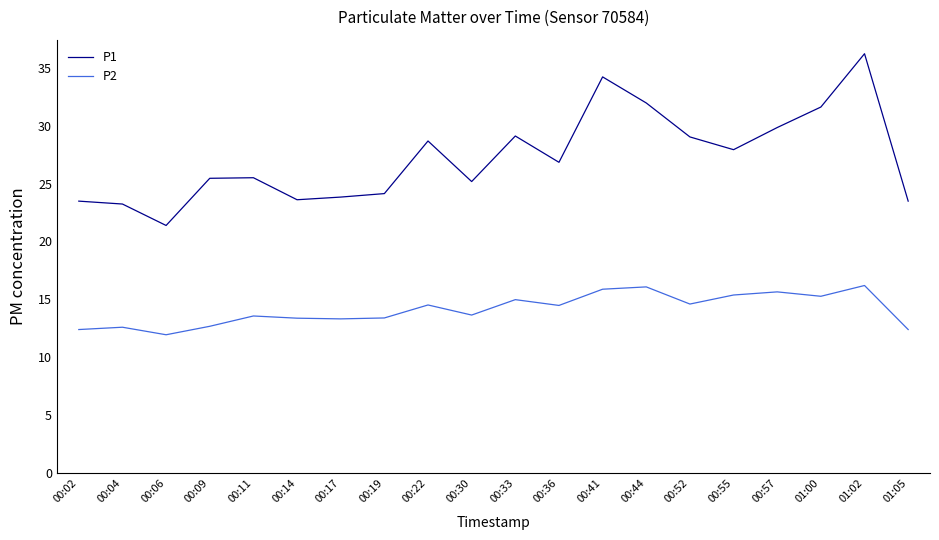

What position from the left is 00:17?

7